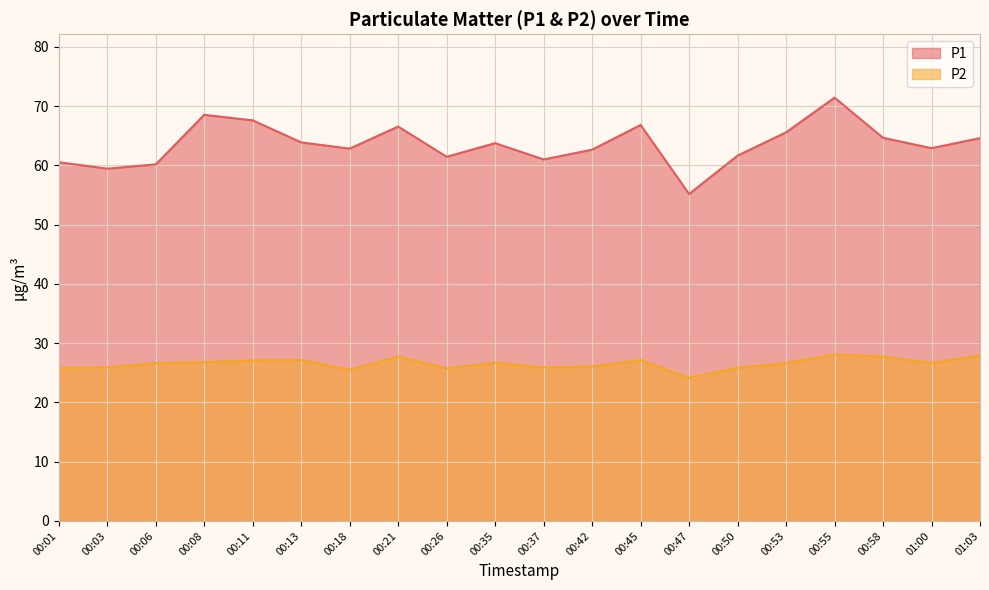

Count the number of data series in this chart.

2